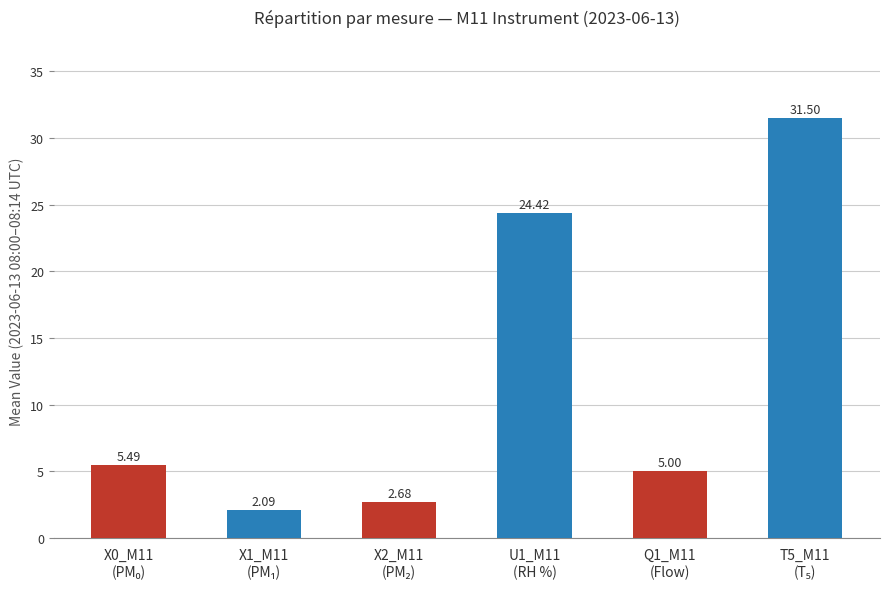

What is the sum of all values?

71.2